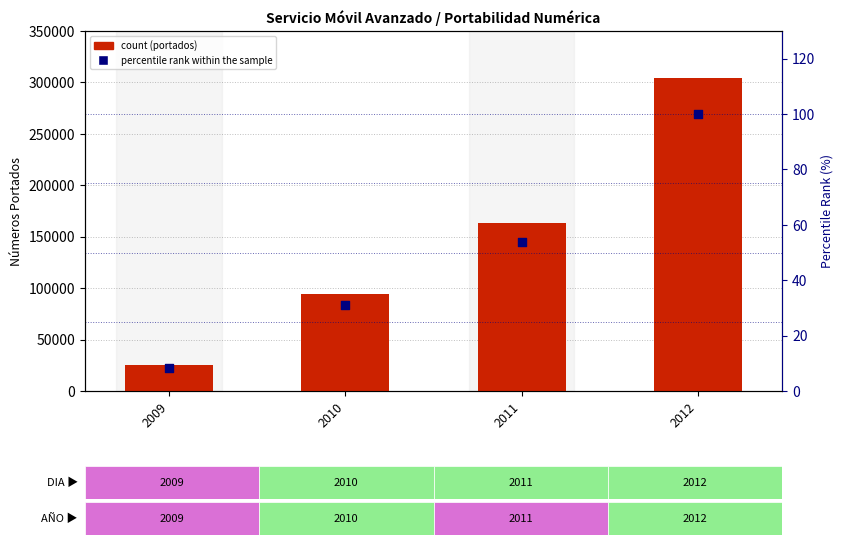

At how many categories does at least one series exceed 250905?

1